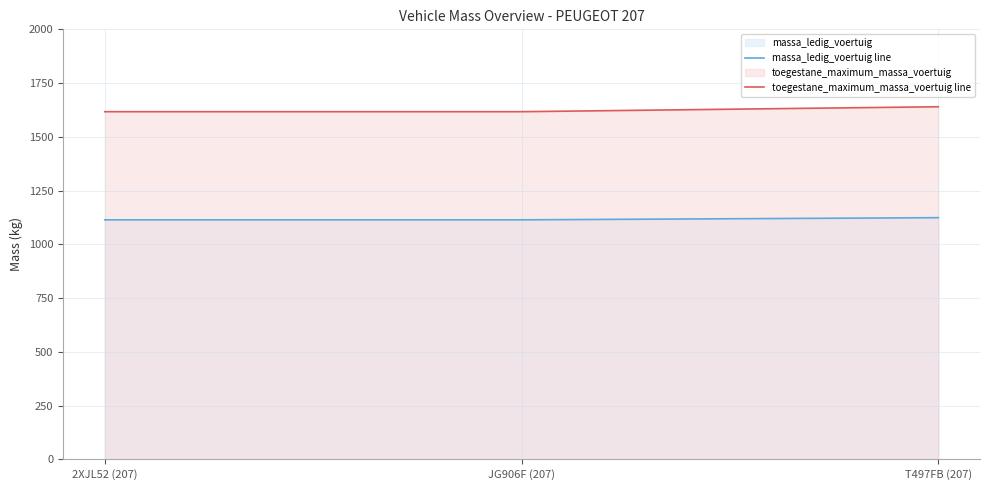

How many values in the toegestane_maximum_massa_voertuig line series exceed 1617?

1